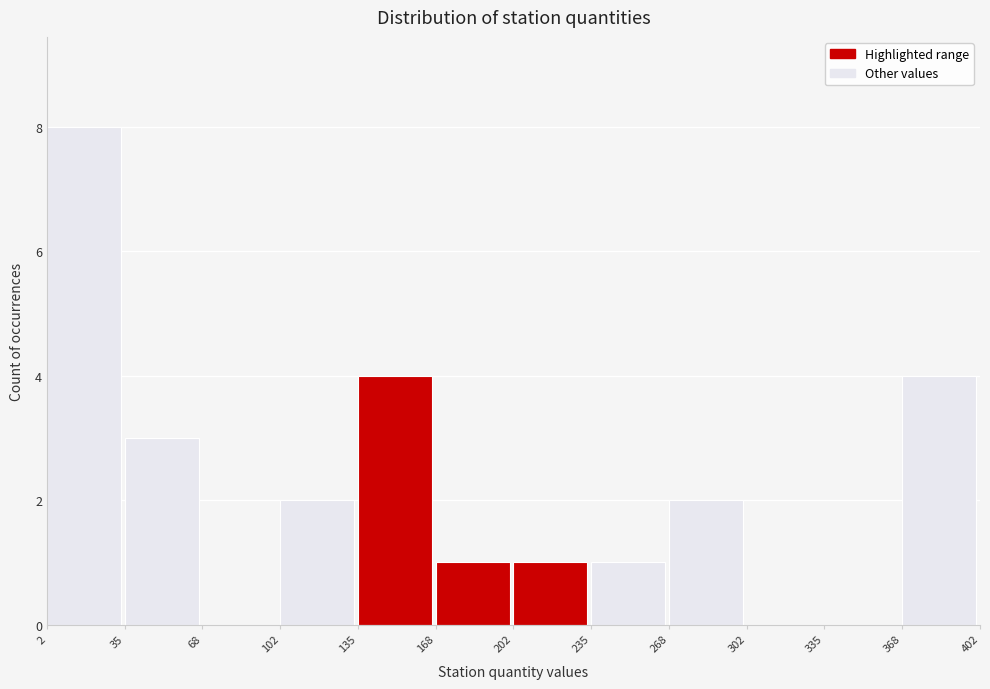

Which range on the x-axis has the tallest bar?

2 to 35